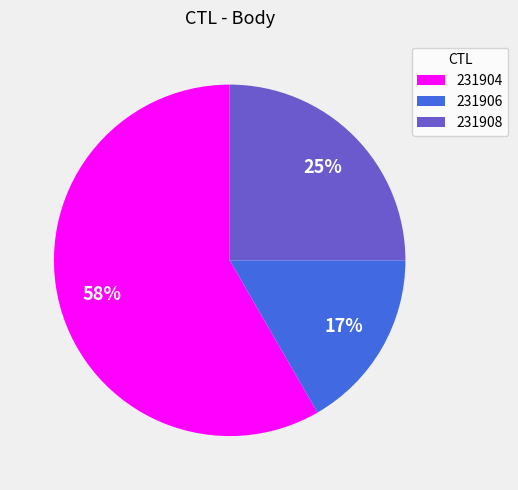

Which category accounts for the majority?

231904